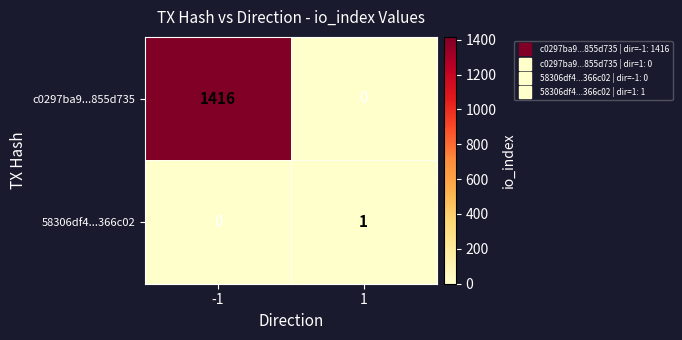

The 58306df4...366c02 series shows 1 at 1. True or false?

True